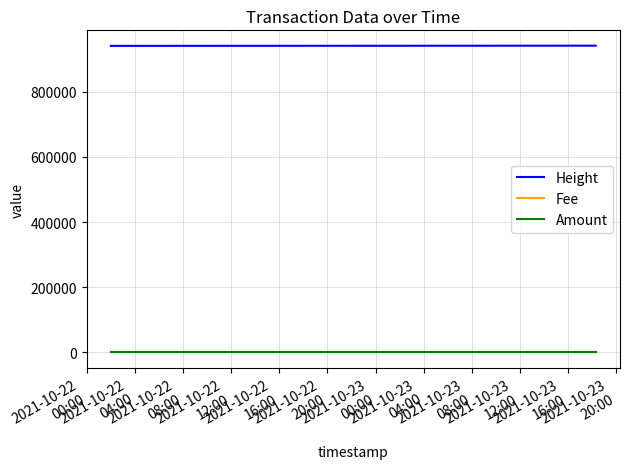

How many Fee values are between 0 and 1?

3